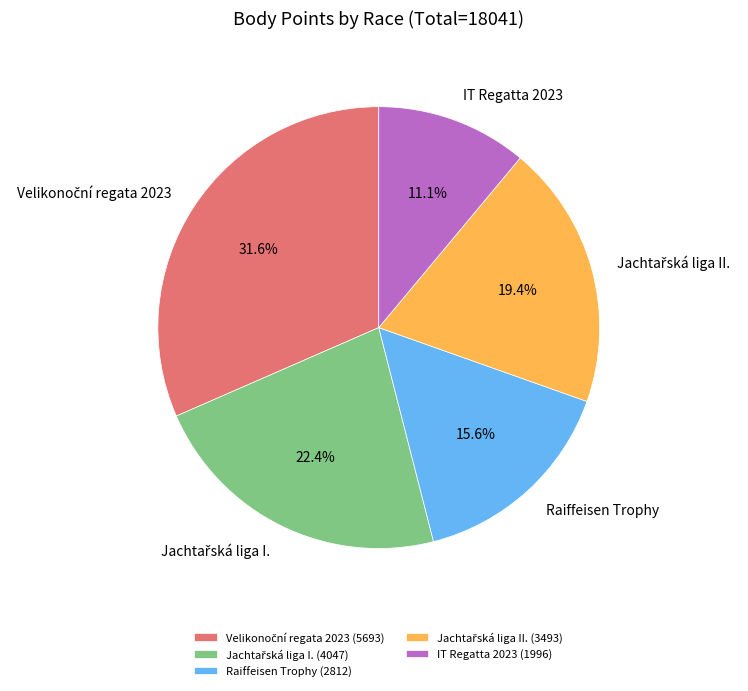

Is there any slice that represents more than half of the pie?

No